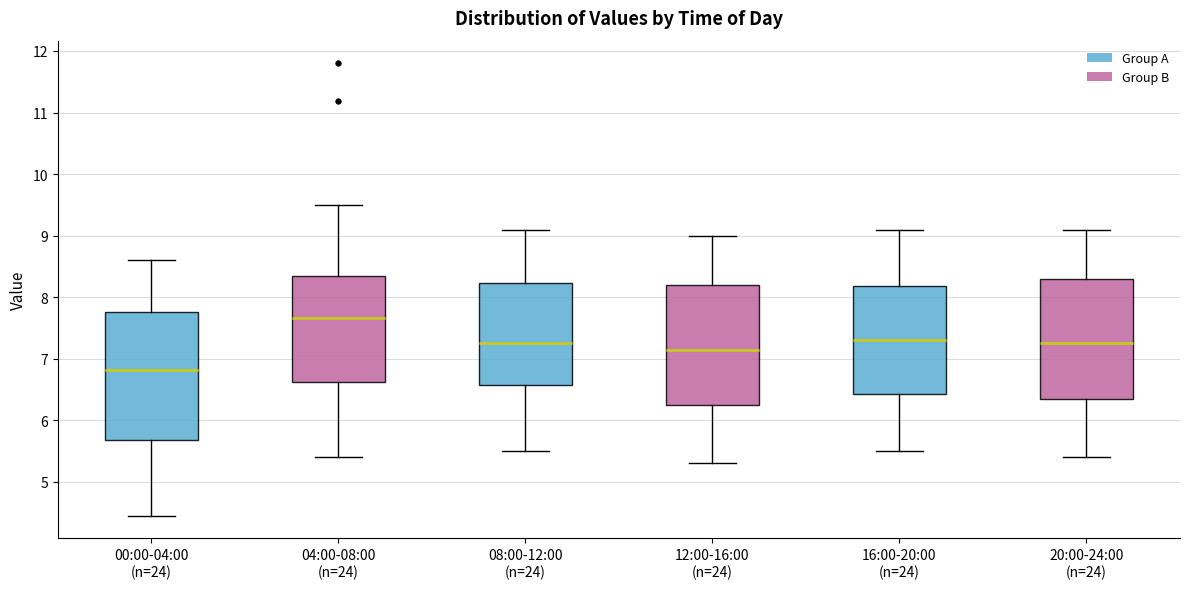

Where is the upper edge of the box for 08:00-12:00 (n=24) on the y-axis? The values are not printed on the chart, so give them approximately, as read against the axis.

8.2